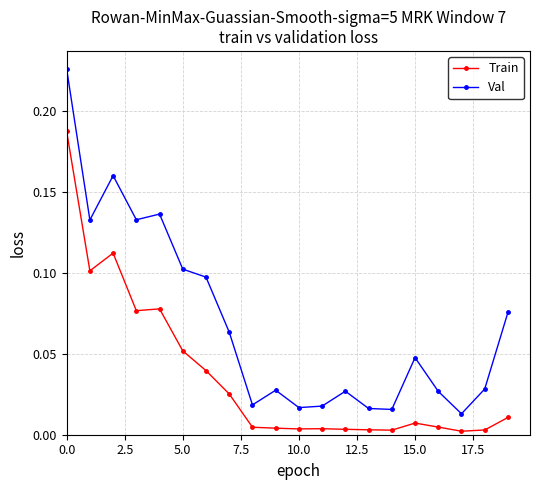

True or false: Train and Val intersect in this chart.

False